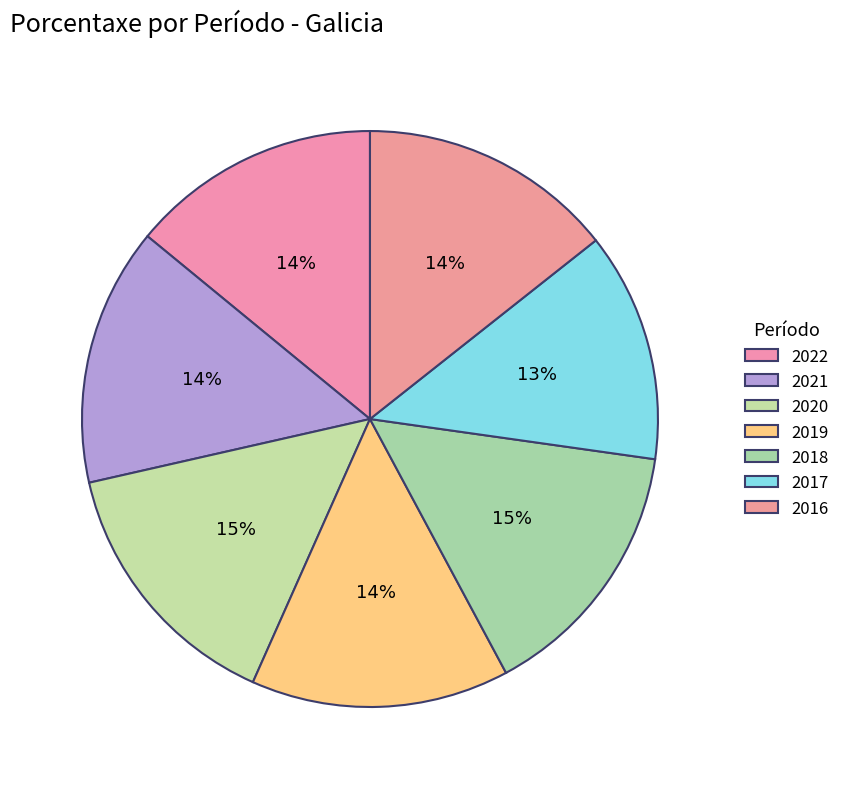

Which category has the biggest portion of the pie?

2018